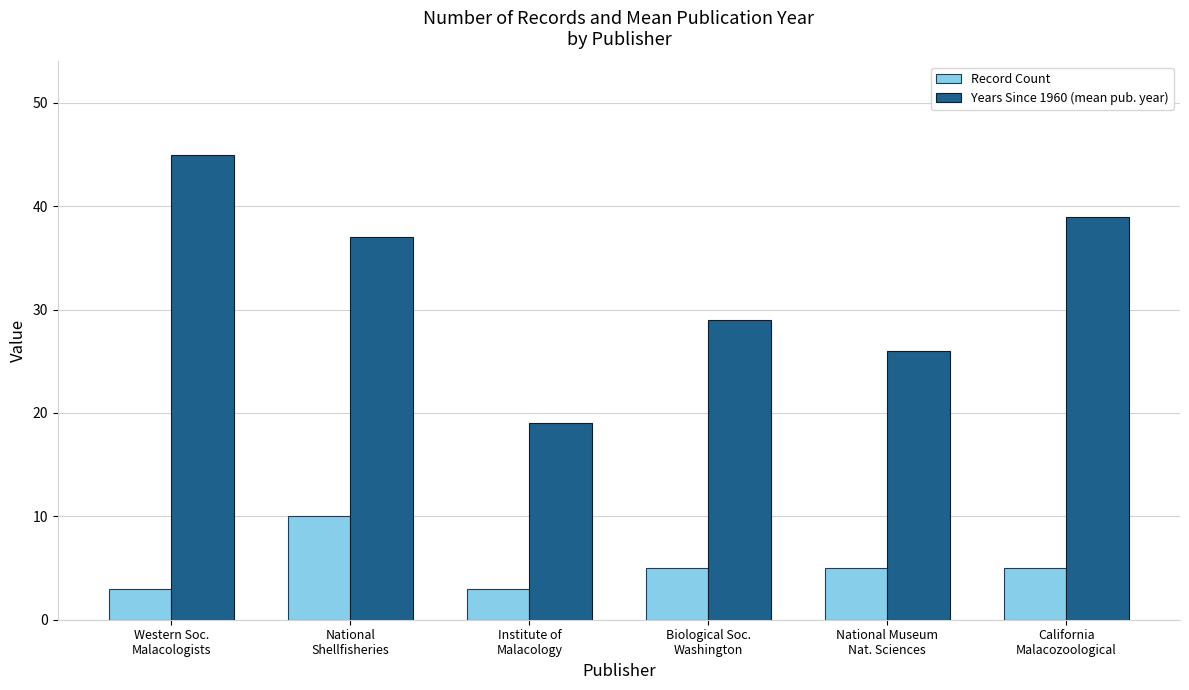

What is the spread (max minus min) of values at Institute of
Malacology?

16